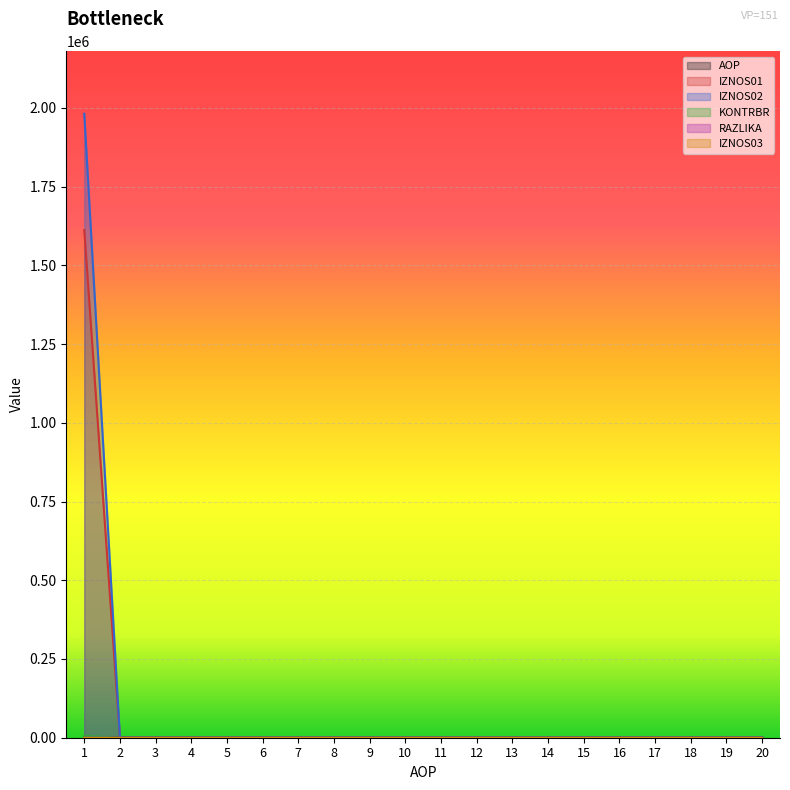

Between which two adjacent categories do IZNOS01 and AOP first intersect?

1 and 2